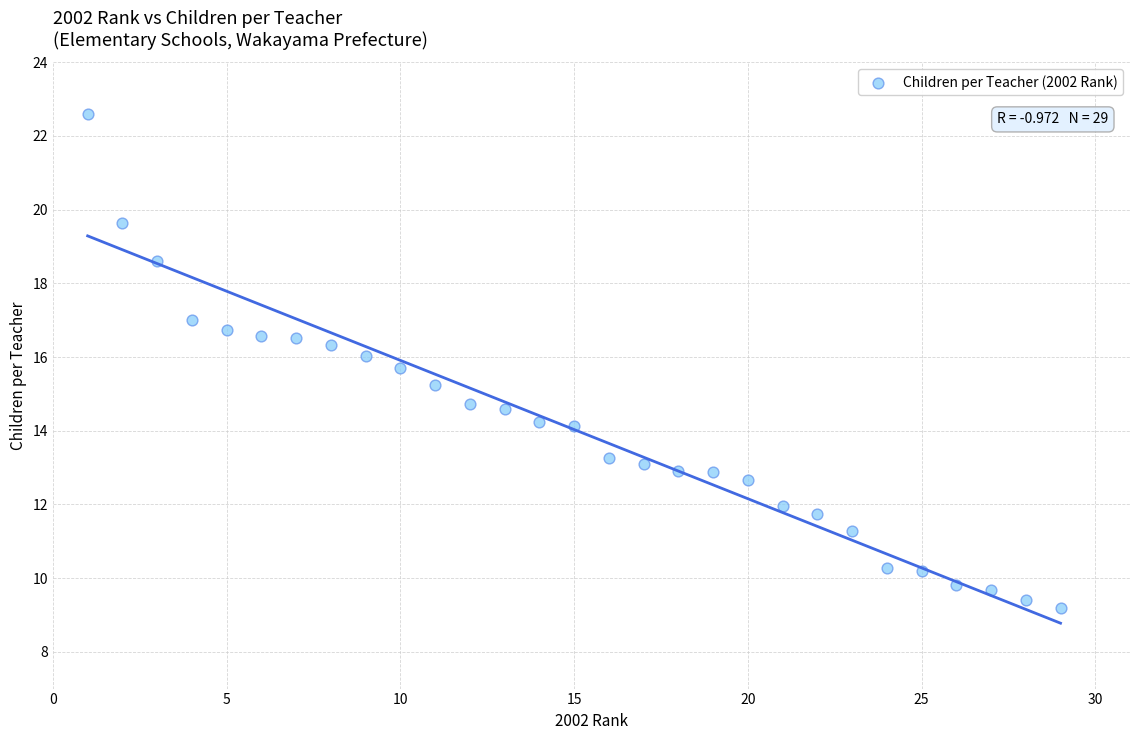

What is the range of X values (max minus min)?

28.0